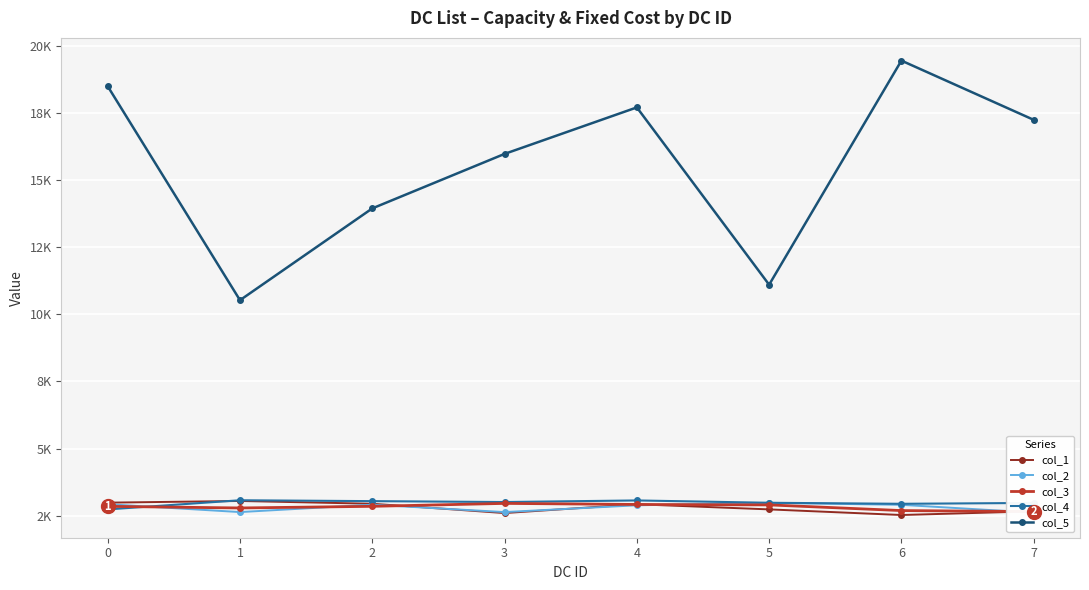

True or false: col_5 and col_3 cross at least once.

False